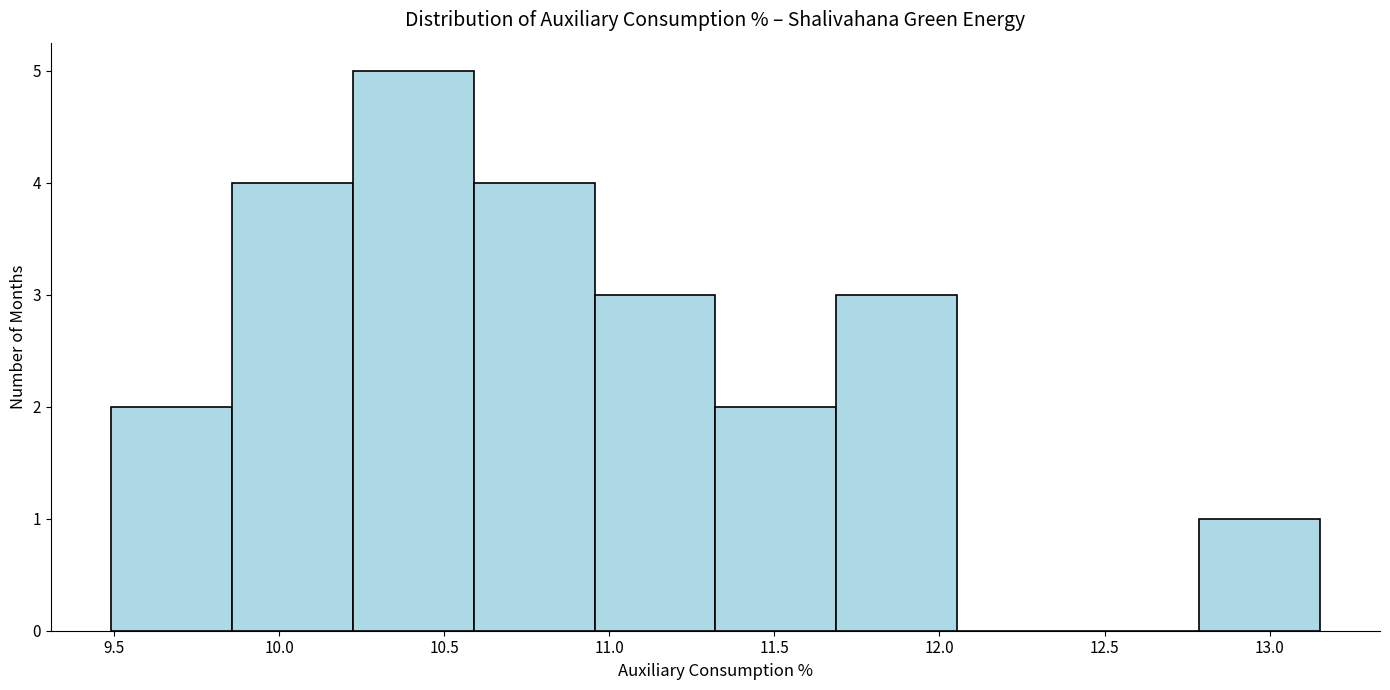

Reading left to right, list every bar in this chart as the range it spans on the x-axis followed by its height. Neither the bar edges nor the heights are printed on the chart, so give them approximately, as read against the axes.

9.50 to 9.85: 2
9.85 to 10.20: 4
10.20 to 10.60: 5
10.60 to 10.95: 4
10.95 to 11.30: 3
11.30 to 11.70: 2
11.70 to 12.05: 3
12.05 to 12.40: 0
12.40 to 12.80: 0
12.80 to 13.15: 1